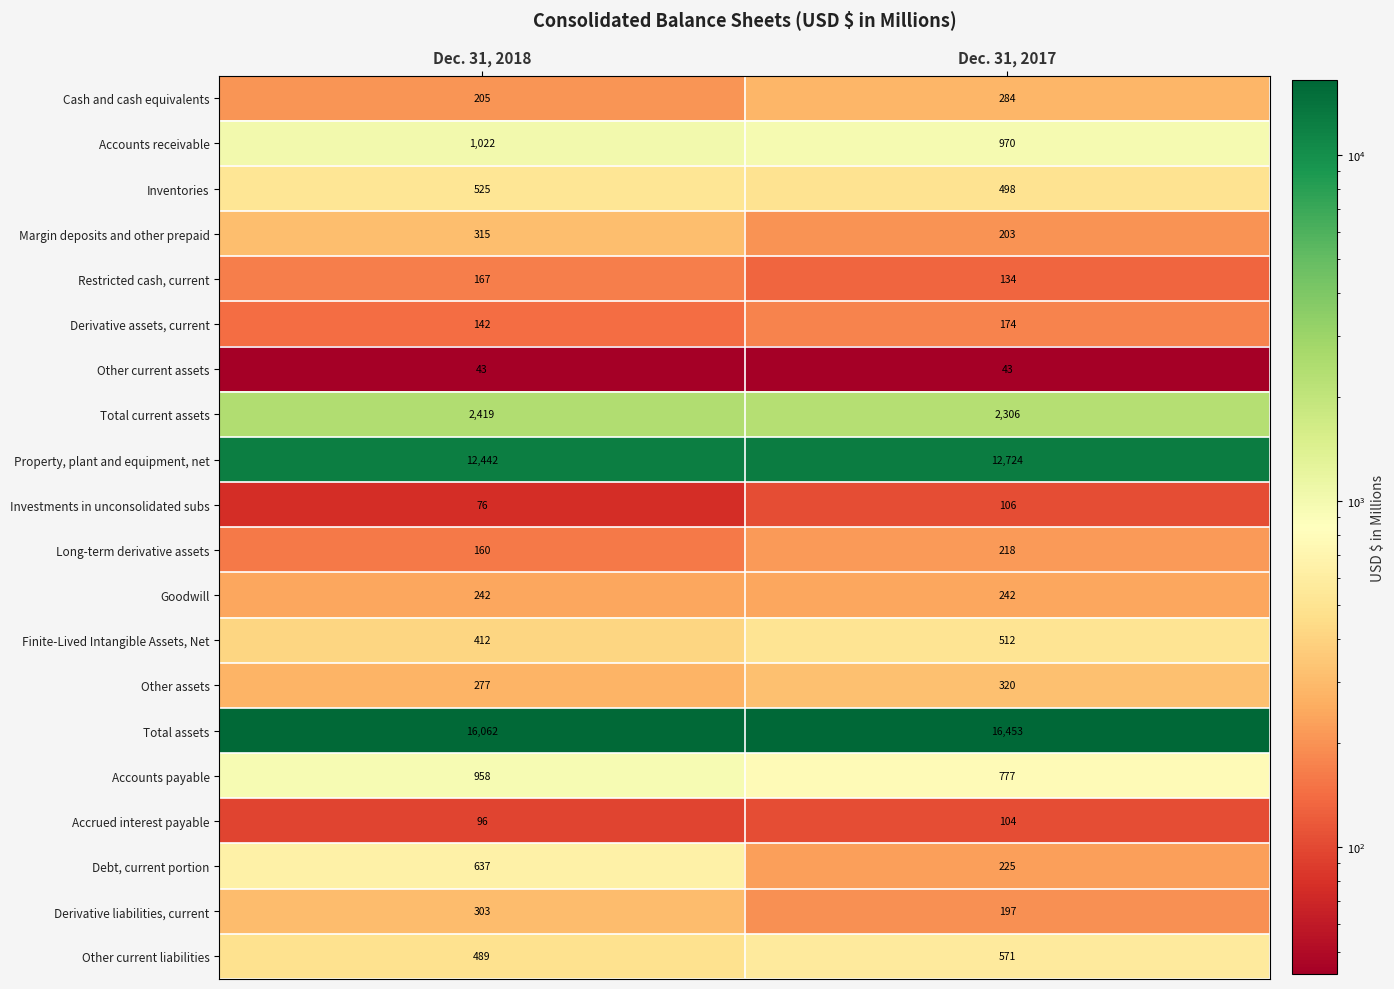

Is it true that Long-term derivative assets equals 160 at Dec. 31, 2018?

True